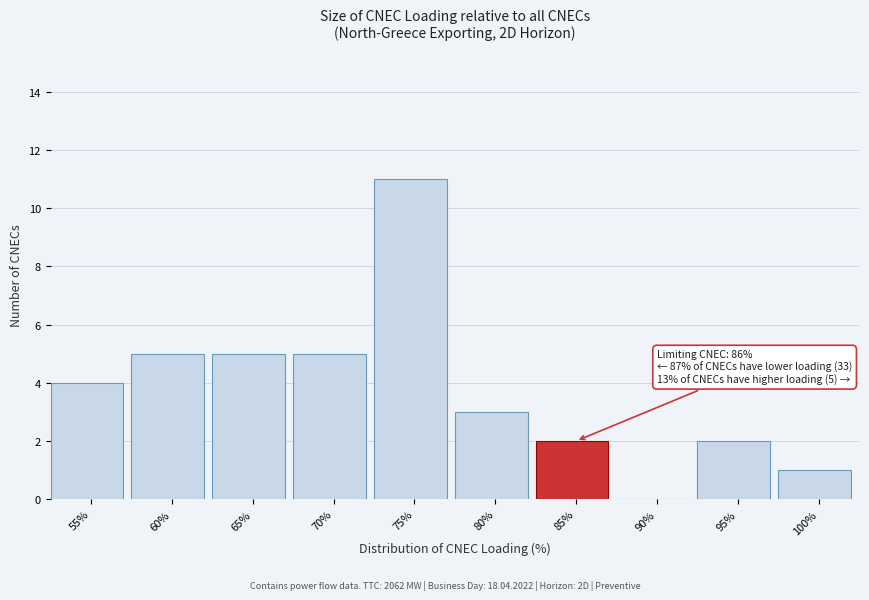

Reading right to left, transcribe all the data shown in this chart.

100%=1	95%=2	90%=0	85%=2	80%=3	75%=11	70%=5	65%=5	60%=5	55%=4